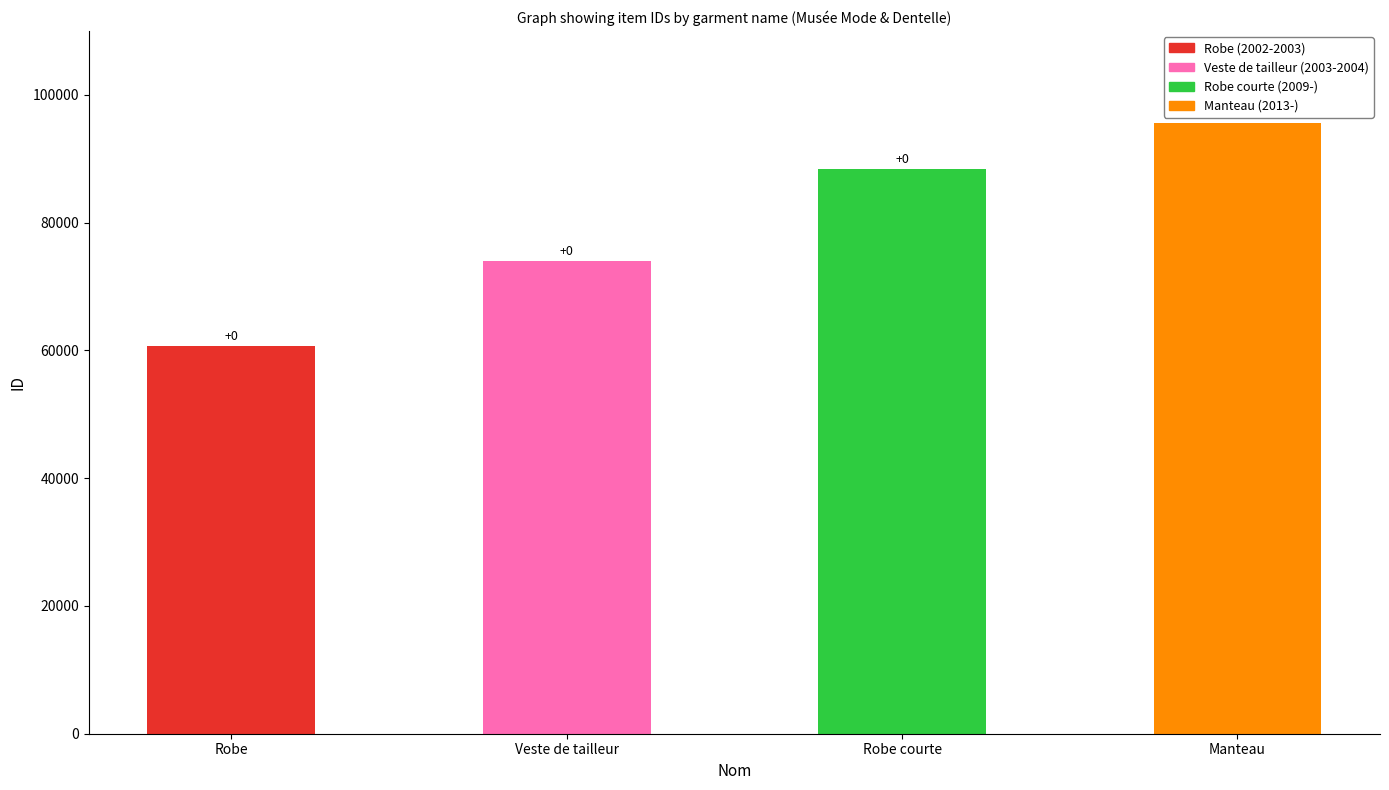

Does the chart contain stacked bars?

No